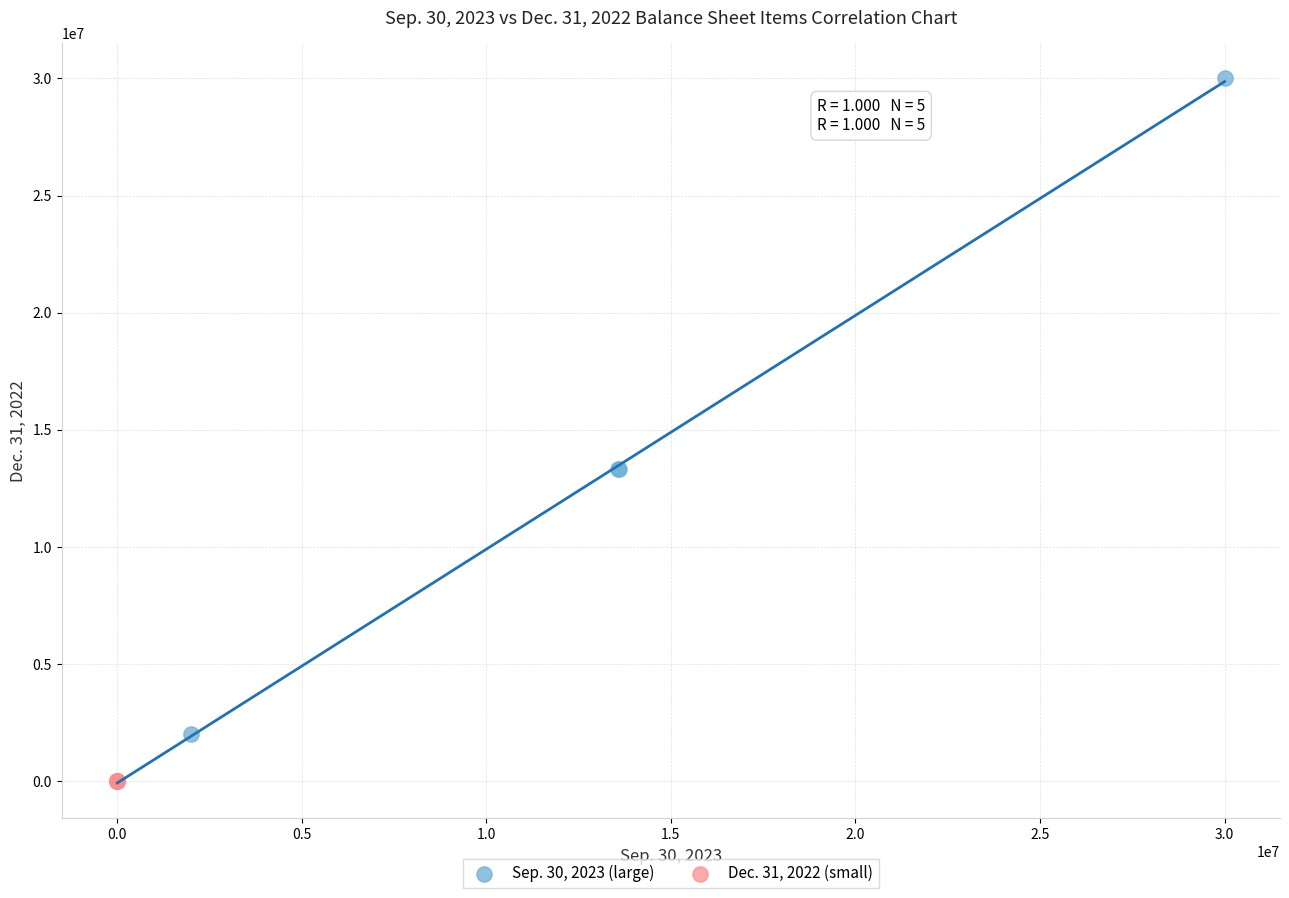

What are all the series names shown in the legend?

Sep. 30, 2023 (large), Dec. 31, 2022 (small)